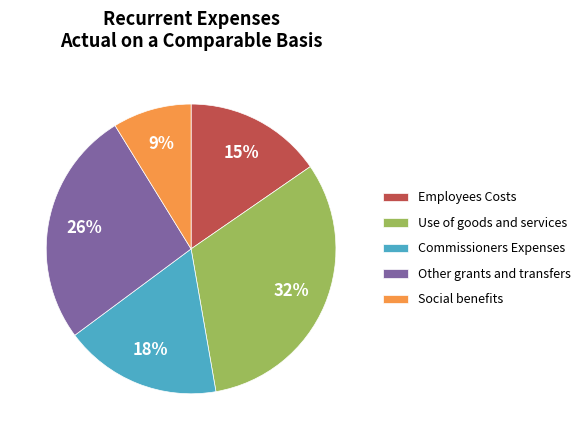

Which category has the smallest portion of the pie?

Social benefits